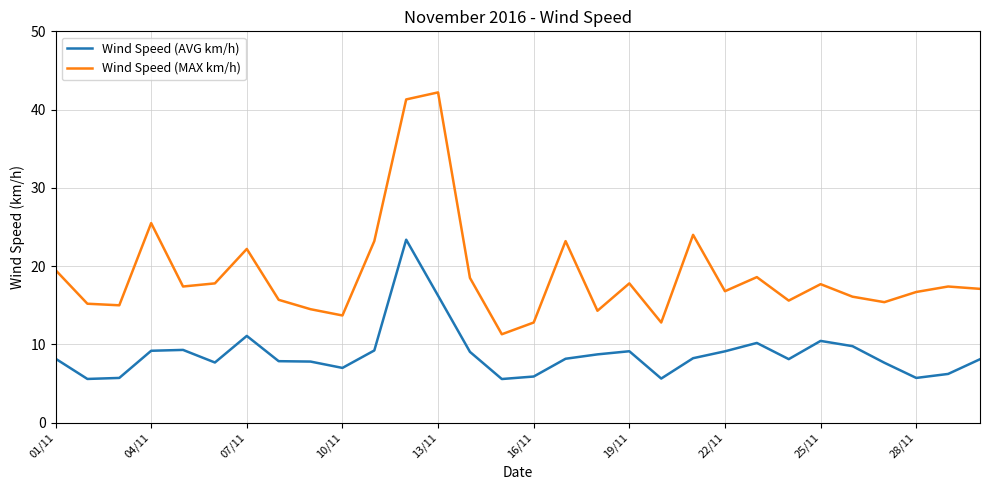

What is the difference between the maximum and minimum values in the Wind Speed (MAX km/h) series?

30.9